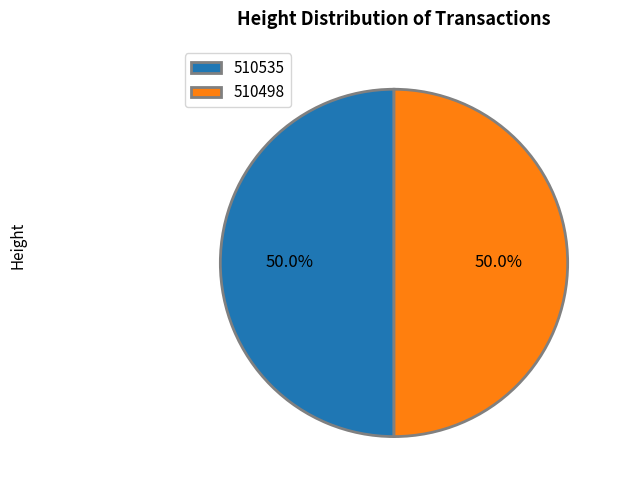

Do 510535 and 510498 together represent more than half of the pie?

Yes